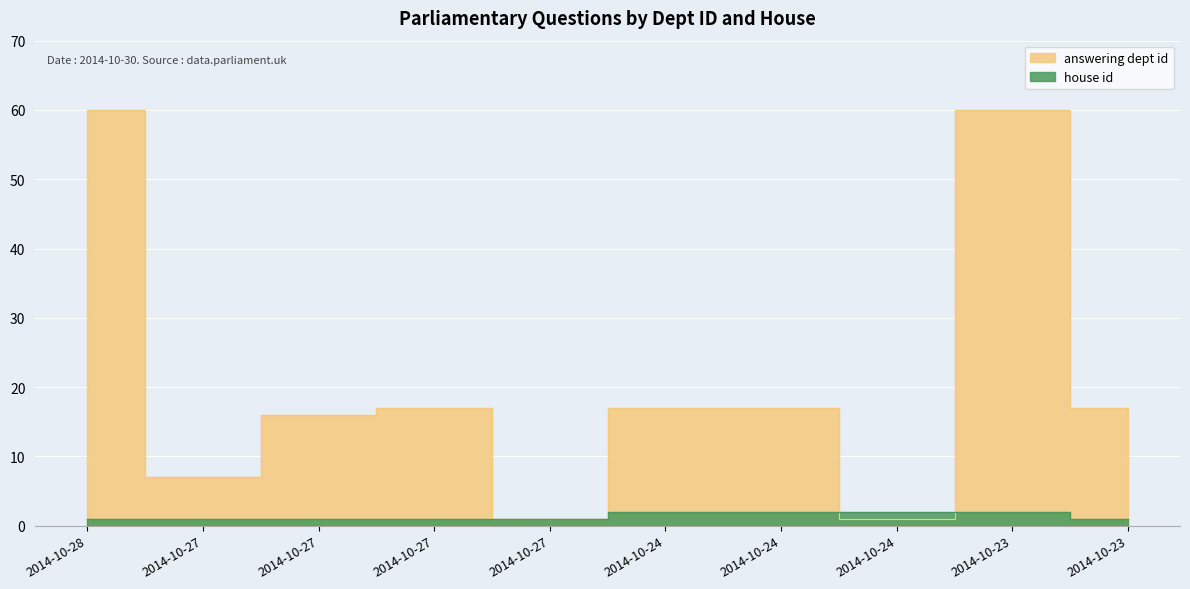

At how many categories does at least one series exceed 32?

2